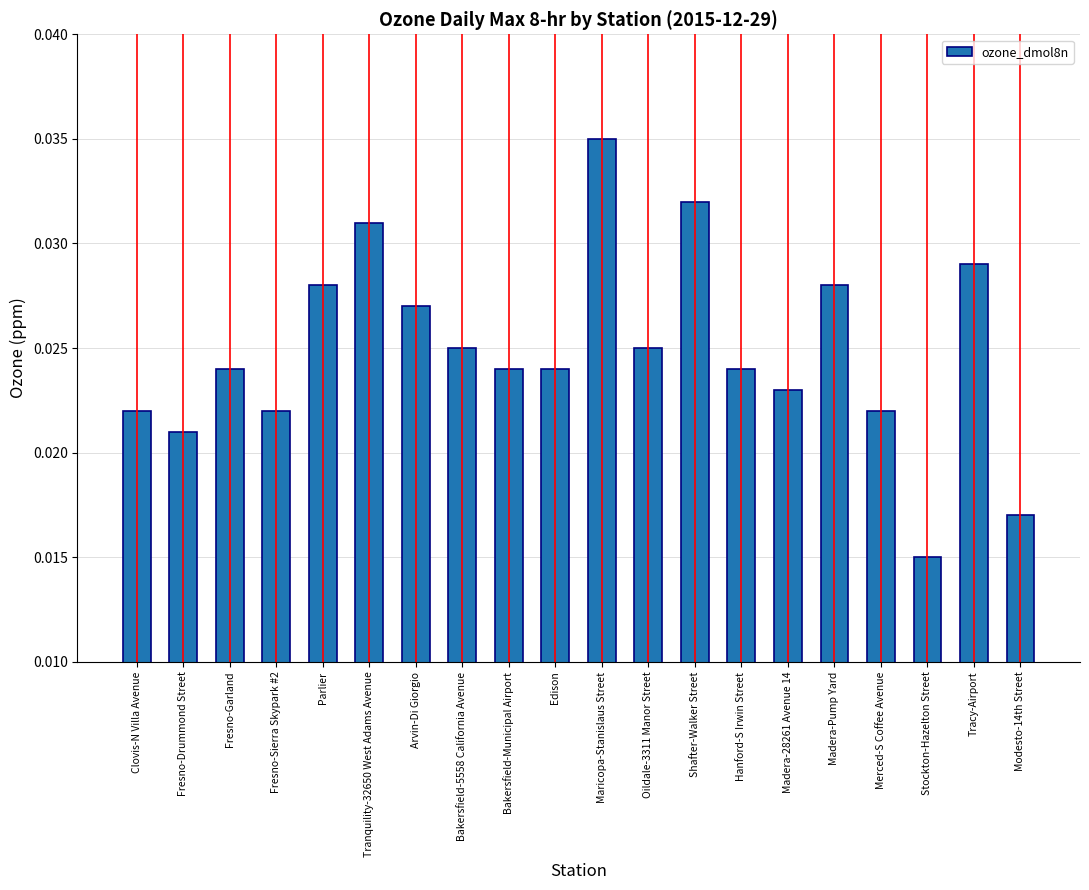

Which has a higher value, Modesto-14th Street or Bakersfield-Municipal Airport?

Bakersfield-Municipal Airport